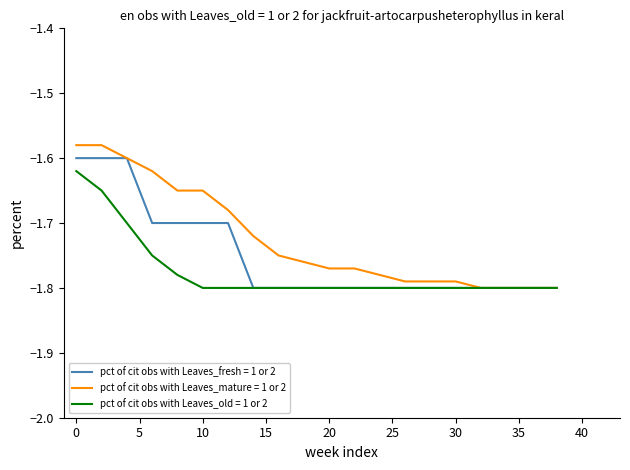

List the series in order of their overall mean, highest first.

pct of cit obs with Leaves_mature = 1 or 2, pct of cit obs with Leaves_fresh = 1 or 2, pct of cit obs with Leaves_old = 1 or 2